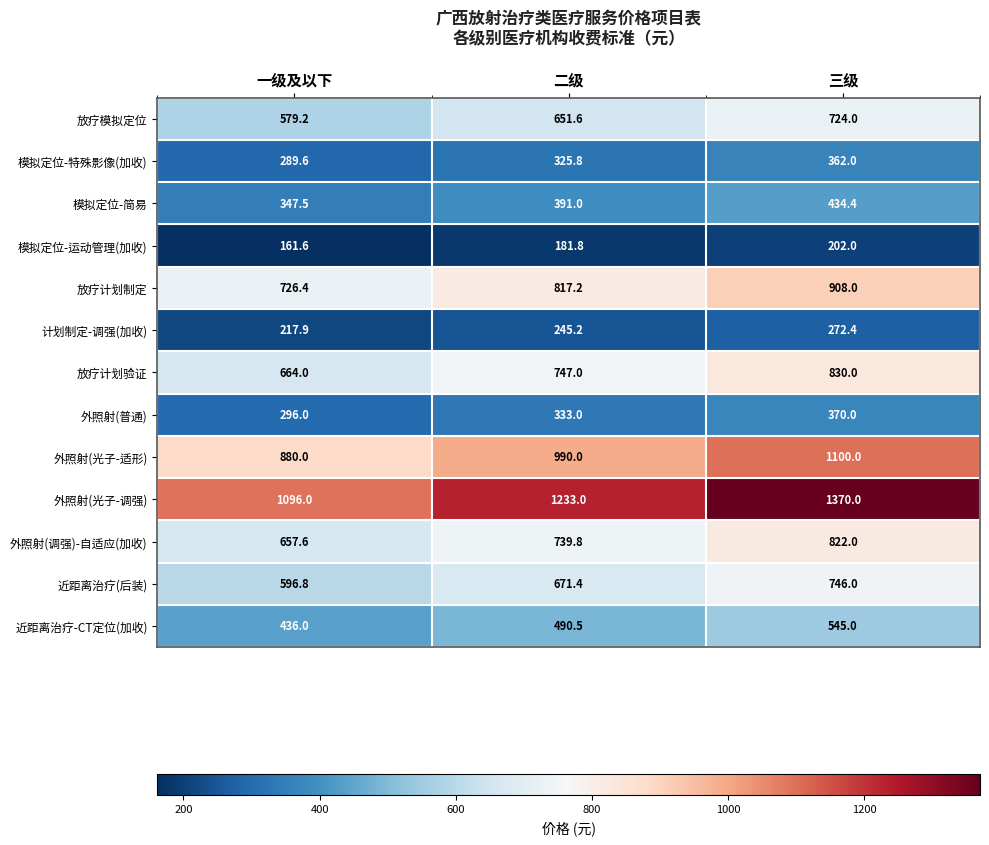

Between 二级 and 三级, which series saw the biggest shift?

外照射(光子-调强)